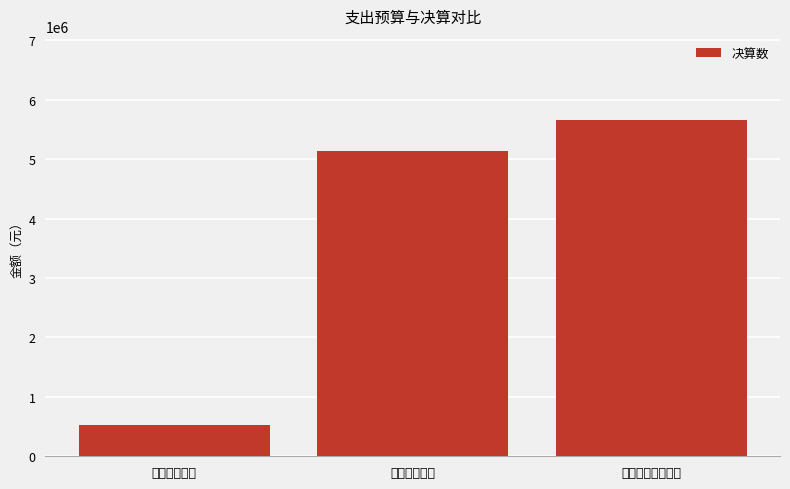

How many bars are there in total?

3